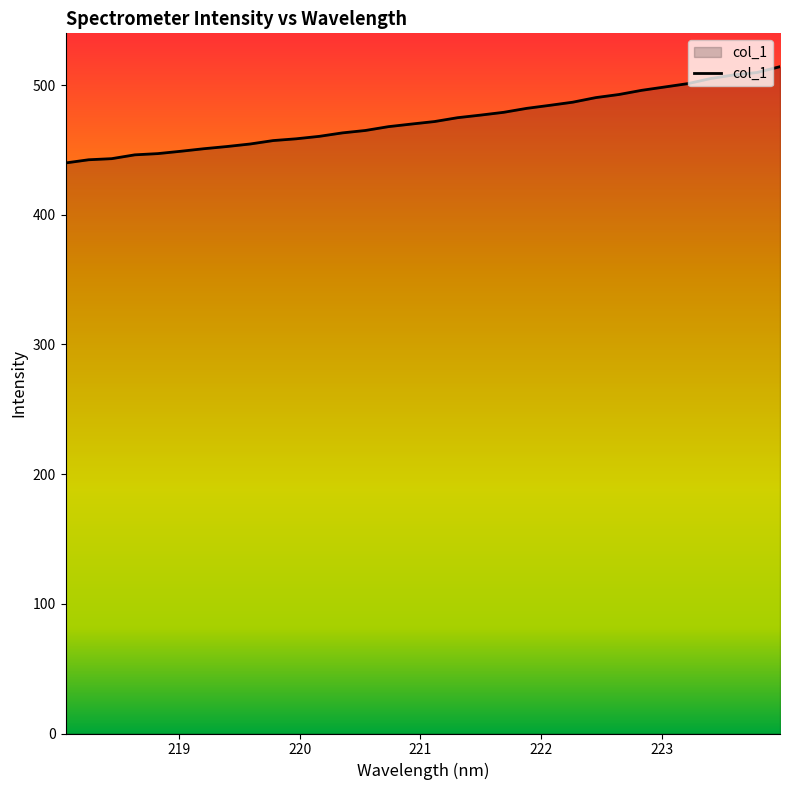

What is the greatest value displayed?

514.2